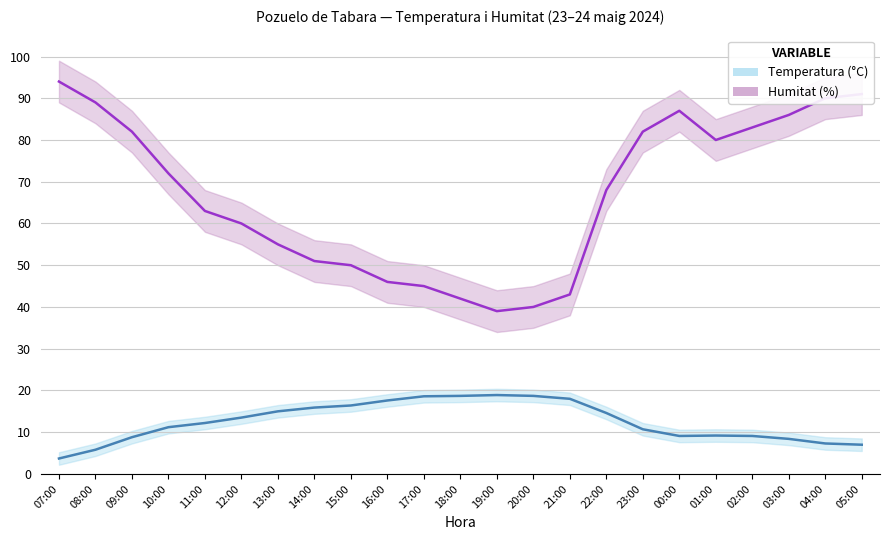

List the series in order of their overall mean, lowest first.

Temperatura (°C), Humitat (%)